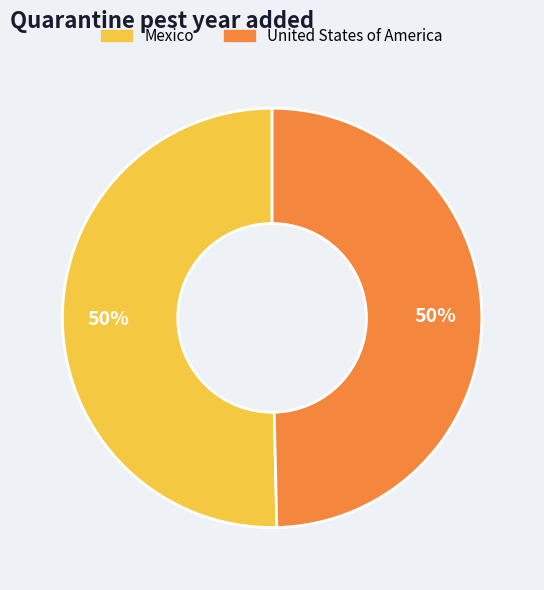

Is the sum of Mexico and United States of America greater than half?

Yes